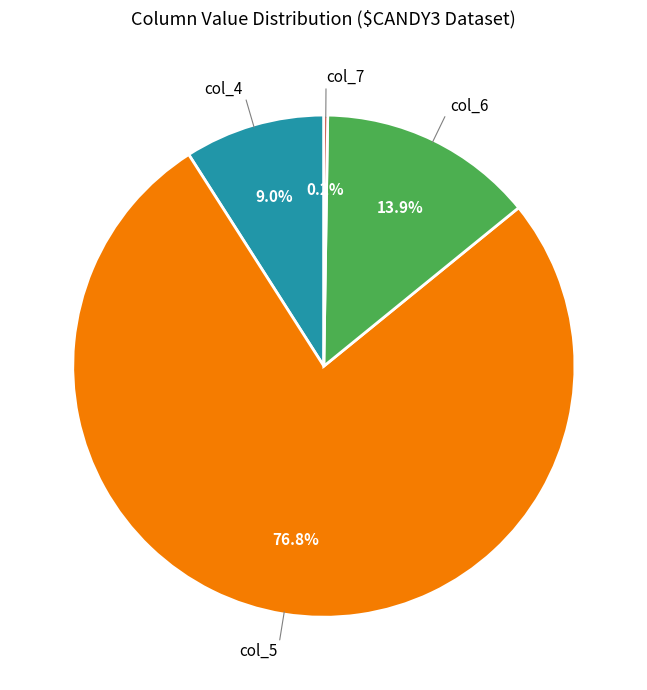

Is there a majority slice in this chart?

Yes